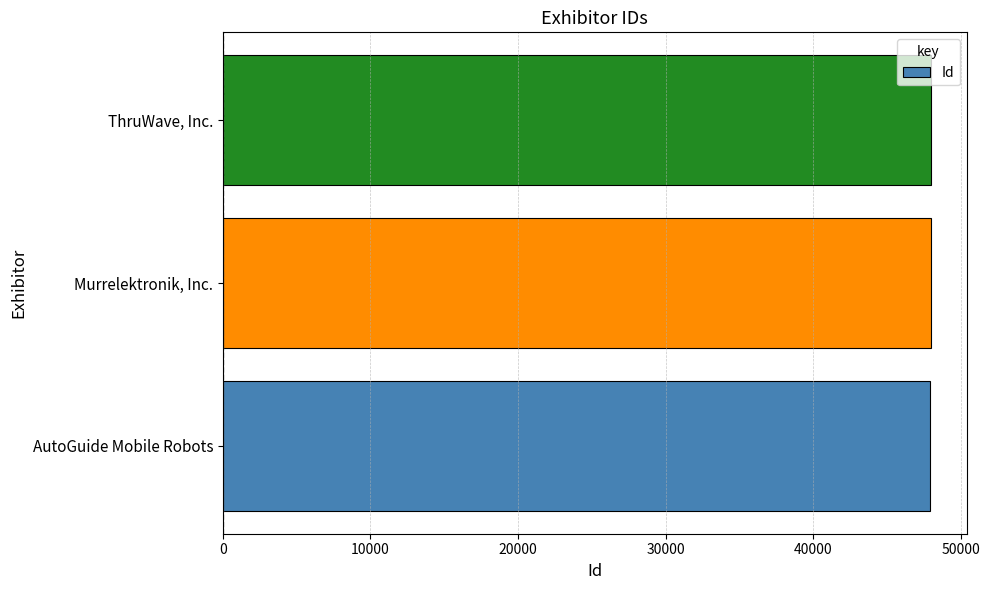

Does the chart contain stacked bars?

No